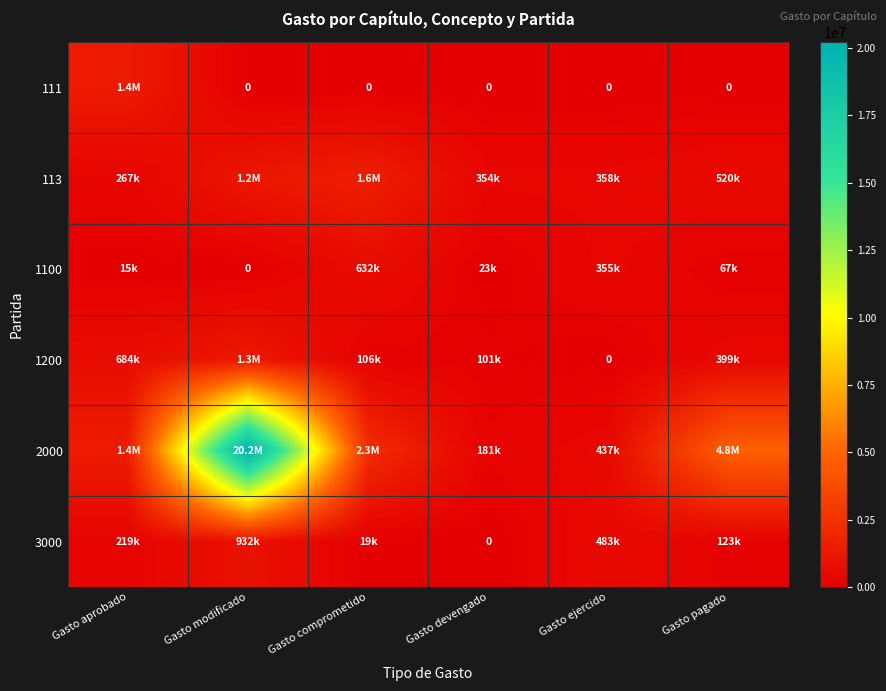

How many values in 111 are above zero?

1